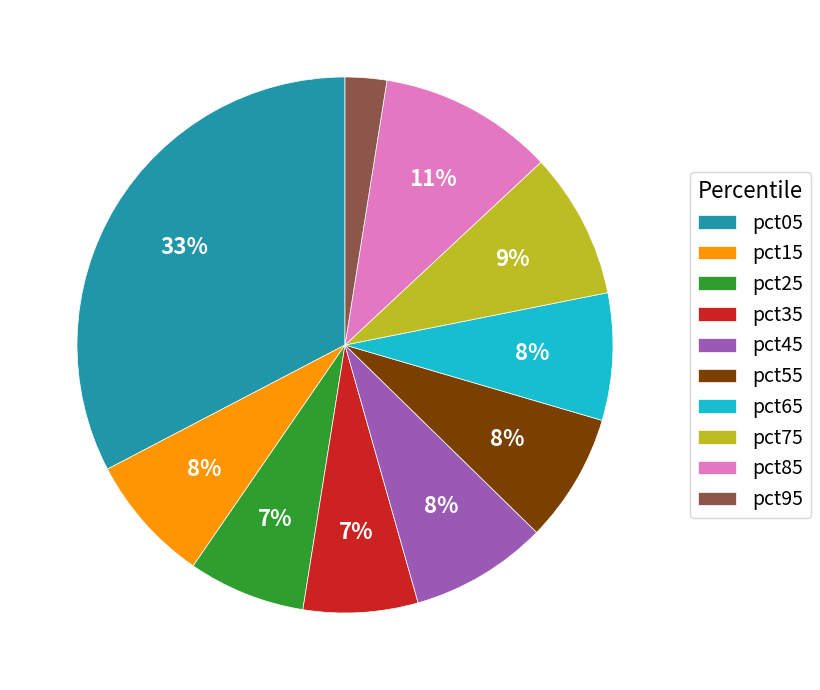

Is there a majority slice in this chart?

No